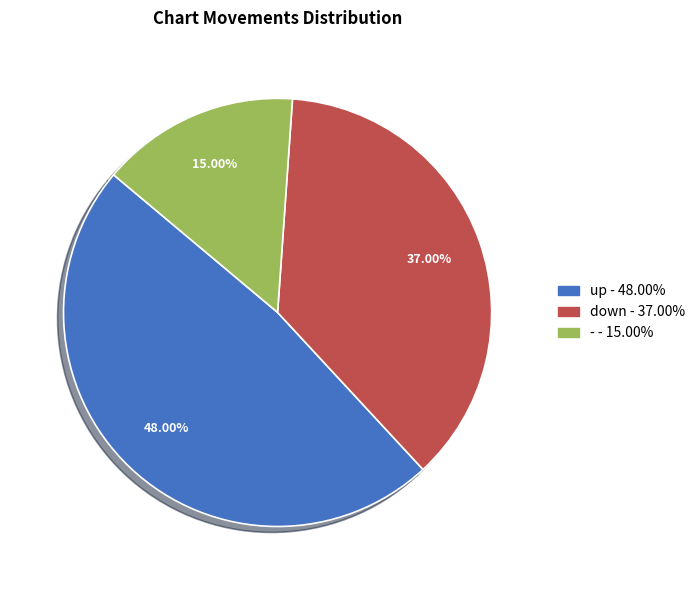

Between down and up, which is larger?

up